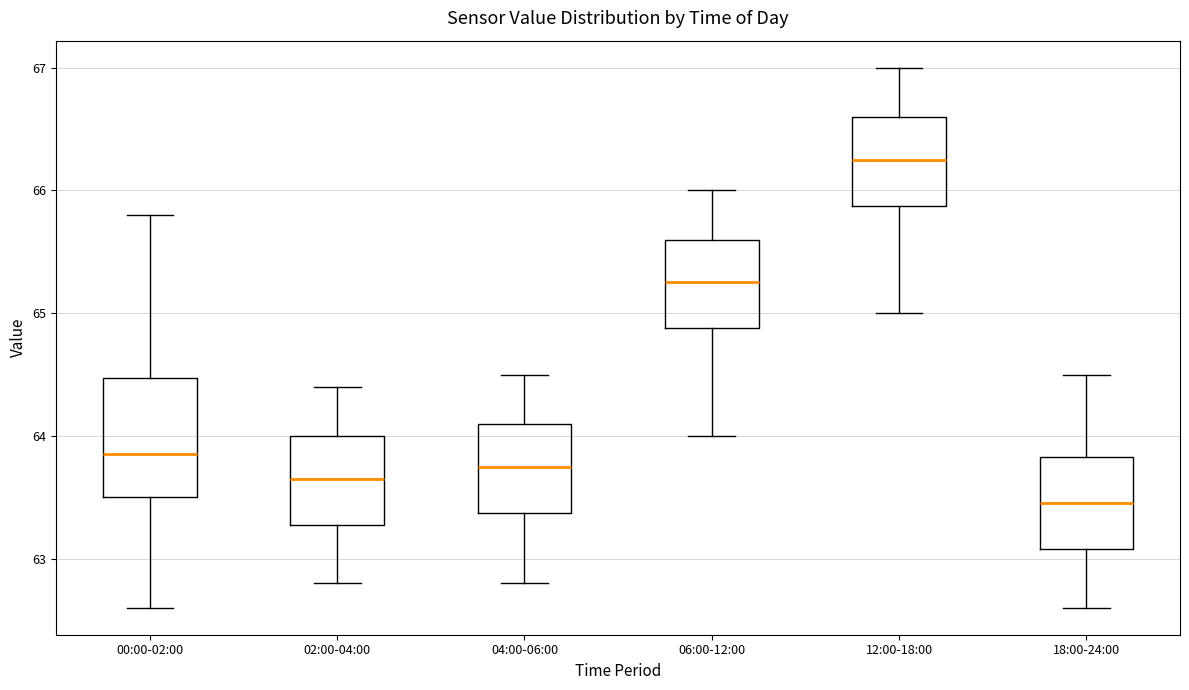

Which box has the lowest median line?

18:00-24:00